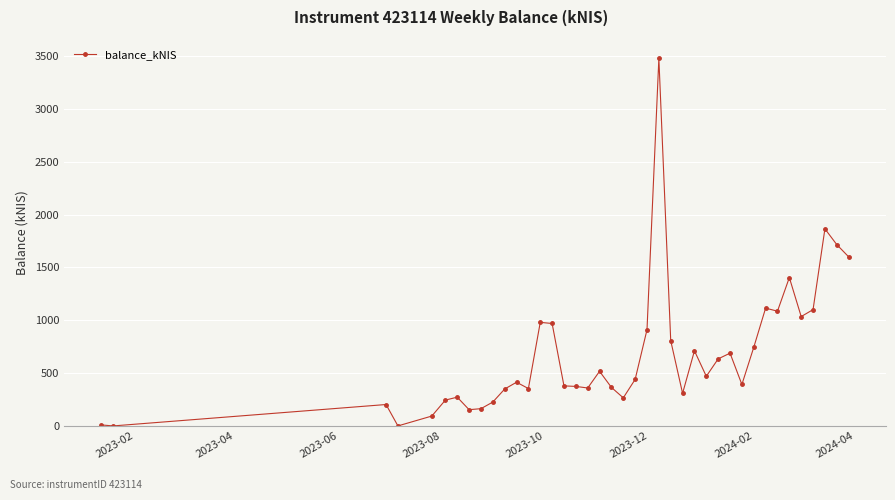

What is the average value?

679.8